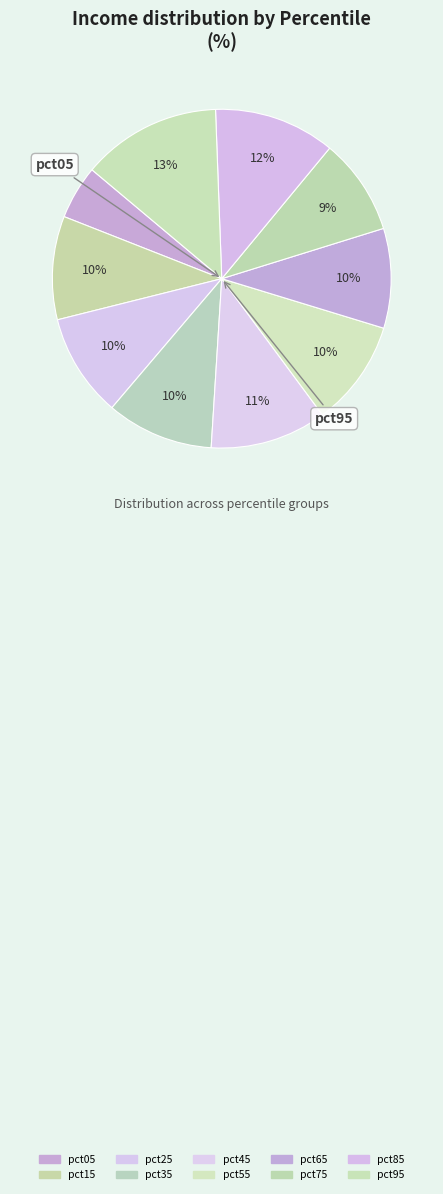

Rank the categories by value from lowest to highest.

pct05, pct75, pct65, pct15, pct25, pct55, pct35, pct45, pct85, pct95